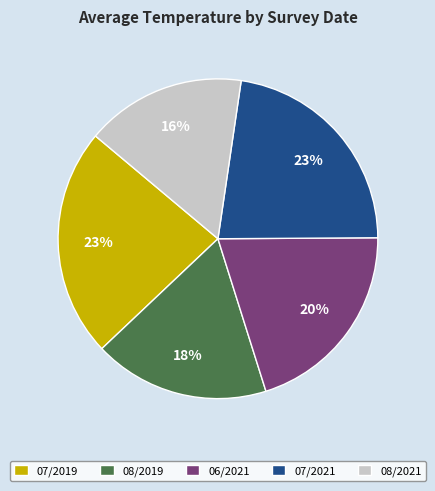

To the nearest percent, what is the difference between the 08/2019 and 07/2021 slice percentages?

5%